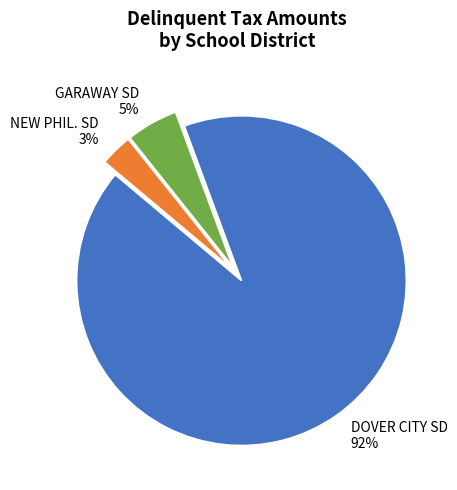

Approximately how many times larger is the value at NEW PHIL. SD compared to GARAWAY SD?

0.6